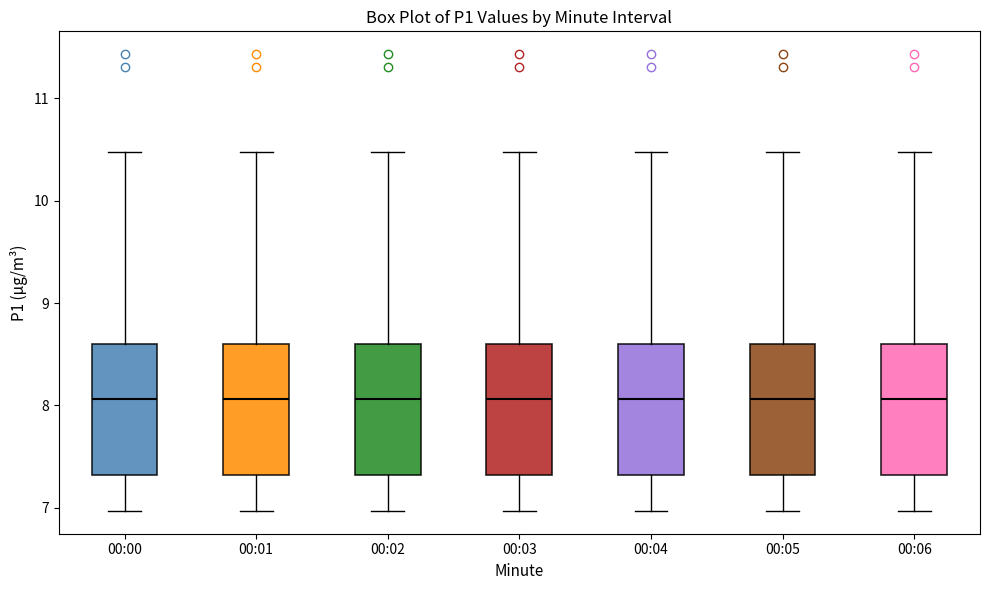

Reading left to right, read every box against the y-axis: the position of its median line, the range the box covers, and the ends of its whiskers. The values are not printed on the chart, so give them approximately, as read against the axis.

00:00: median 8.1, box 7.3 to 8.6, whiskers 7.0 to 10.5
00:01: median 8.1, box 7.3 to 8.6, whiskers 7.0 to 10.5
00:02: median 8.1, box 7.3 to 8.6, whiskers 7.0 to 10.5
00:03: median 8.1, box 7.3 to 8.6, whiskers 7.0 to 10.5
00:04: median 8.1, box 7.3 to 8.6, whiskers 7.0 to 10.5
00:05: median 8.1, box 7.3 to 8.6, whiskers 7.0 to 10.5
00:06: median 8.1, box 7.3 to 8.6, whiskers 7.0 to 10.5